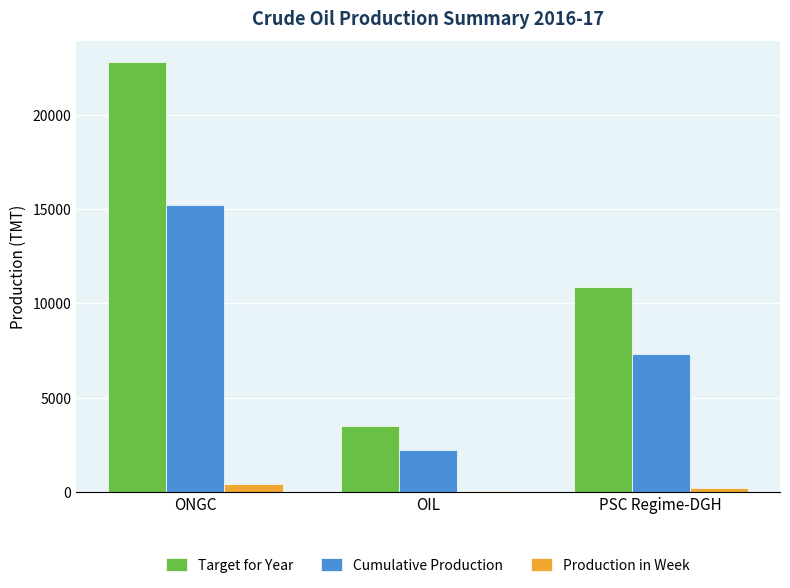

What are all the series names shown in the legend?

Target for Year, Cumulative Production, Production in Week